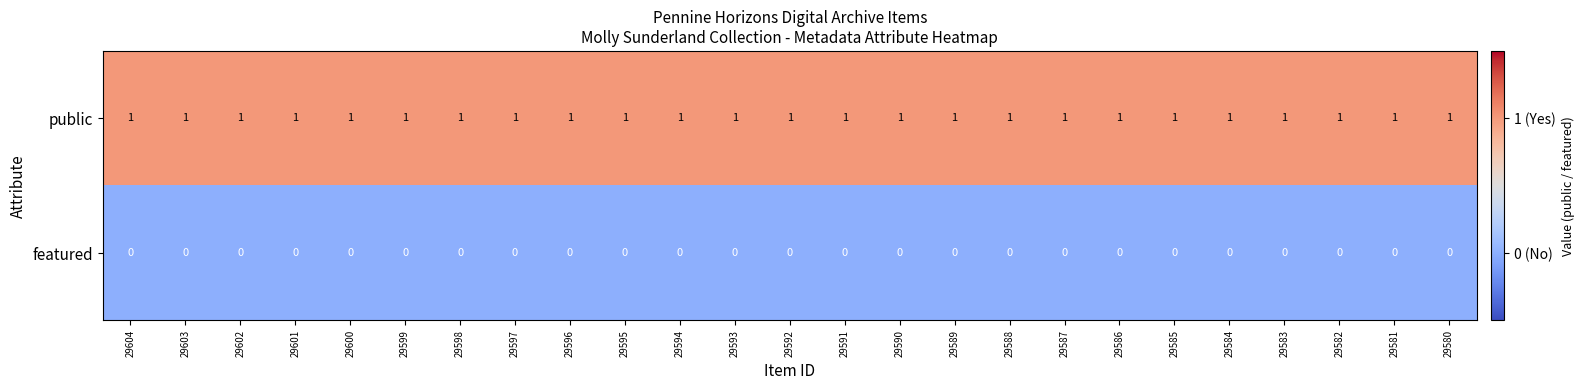

The value of featured at 29580 is 0. True or false?

True